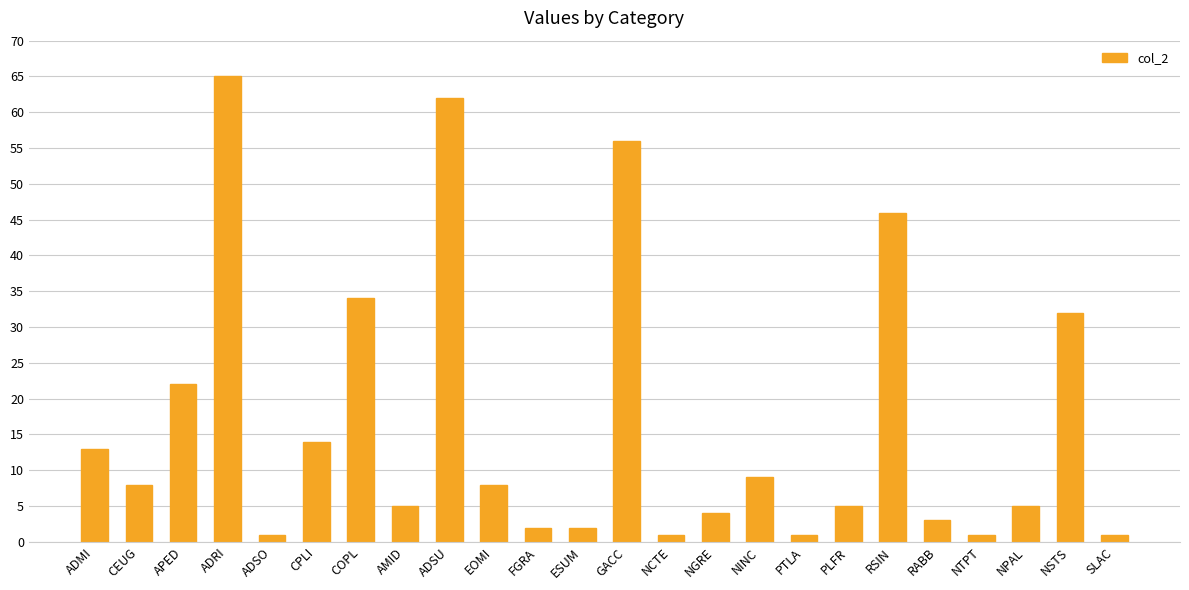

What is the label of the 4th bar from the left?

ADRI